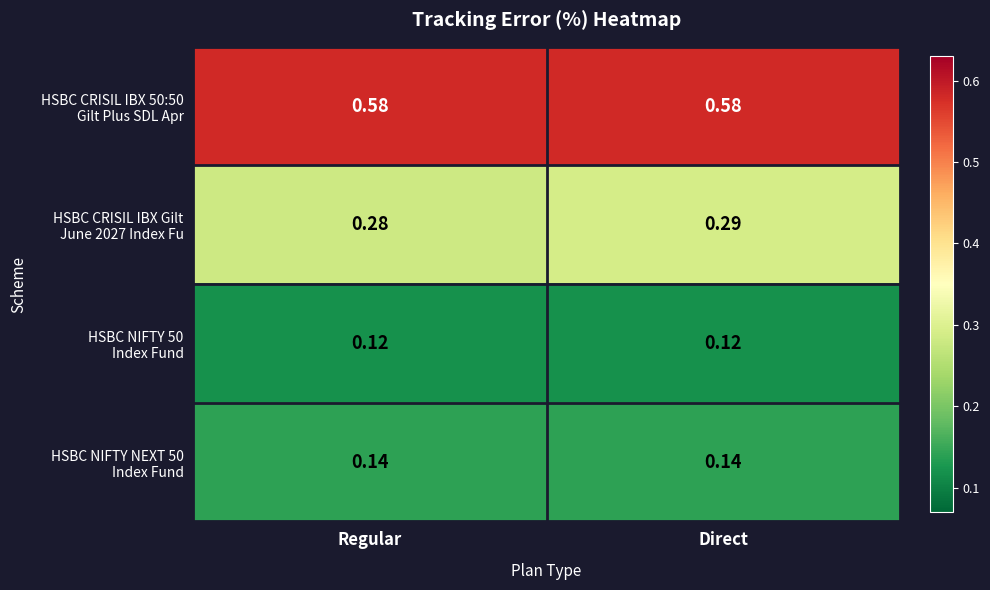

At which category is the sum across all series the highest?

Direct